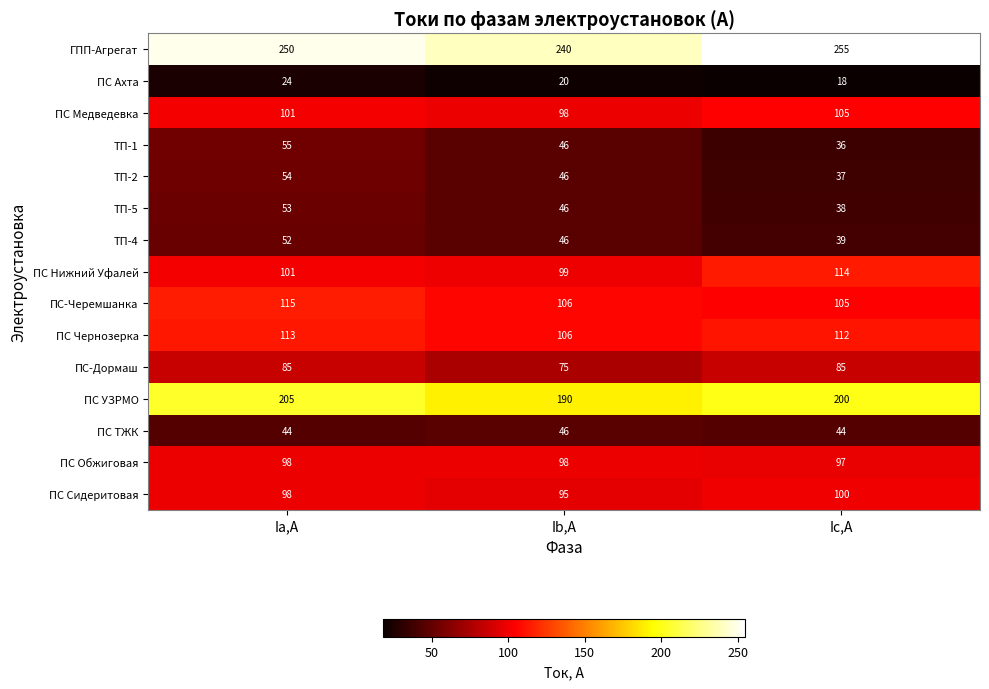

Is it true that ПС ТЖК equals 46 at Ib,А?

True